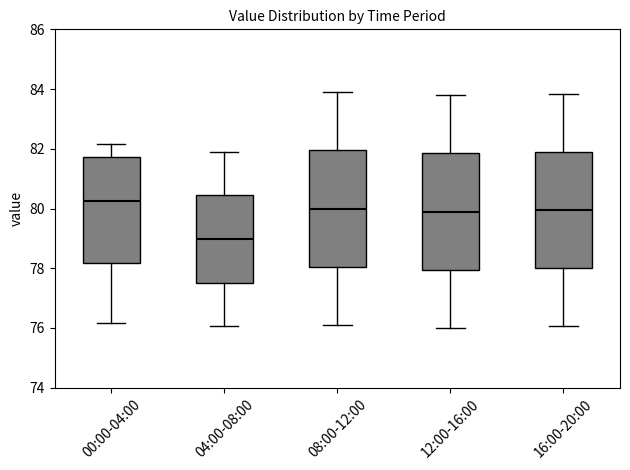

Which box has the lowest median line?

04:00-08:00